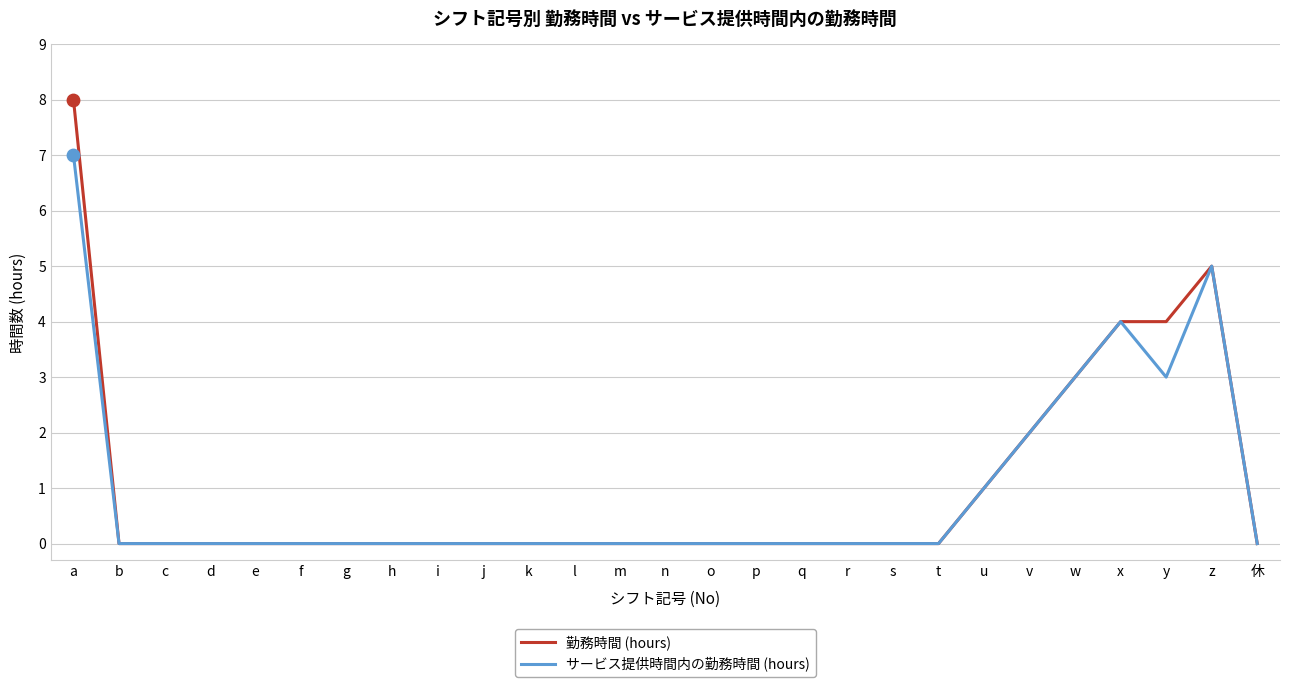

What are all the series names shown in the legend?

勤務時間 (hours), サービス提供時間内の勤務時間 (hours)